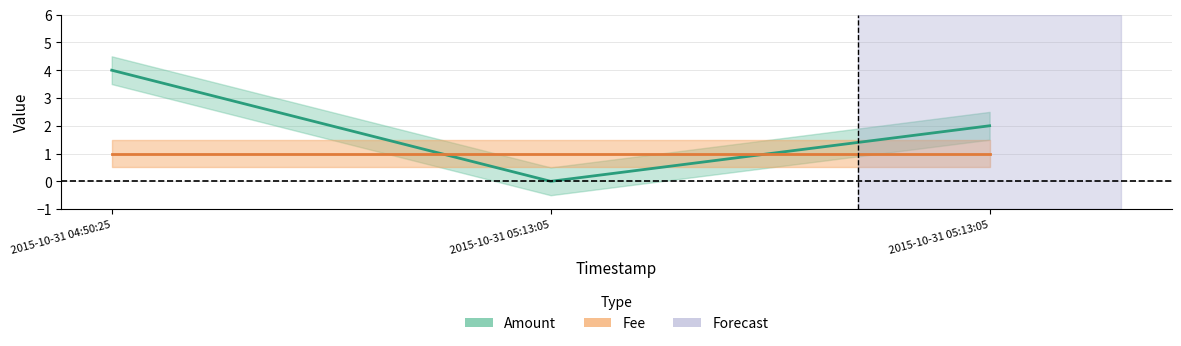

What is the difference between the maximum and minimum values?

4